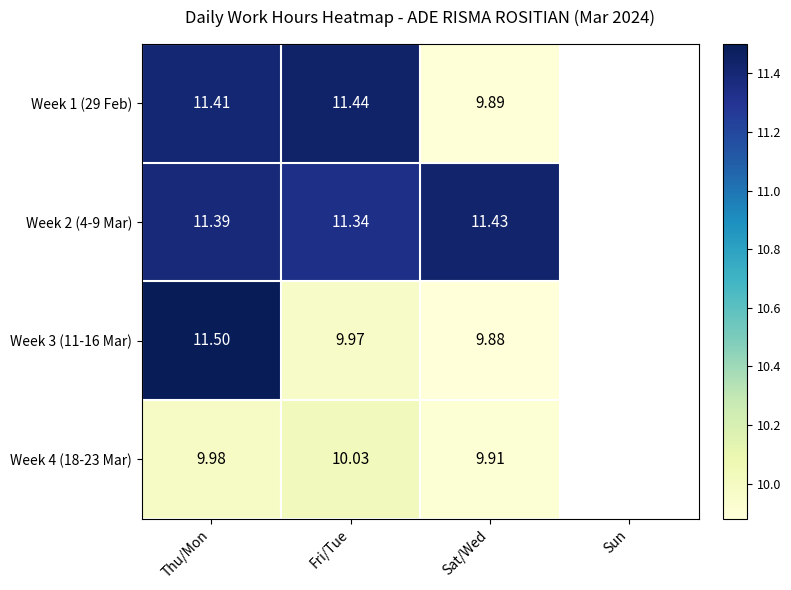

Which category has the lowest value in the Week 2 (4-9 Mar) series?

Fri/Tue